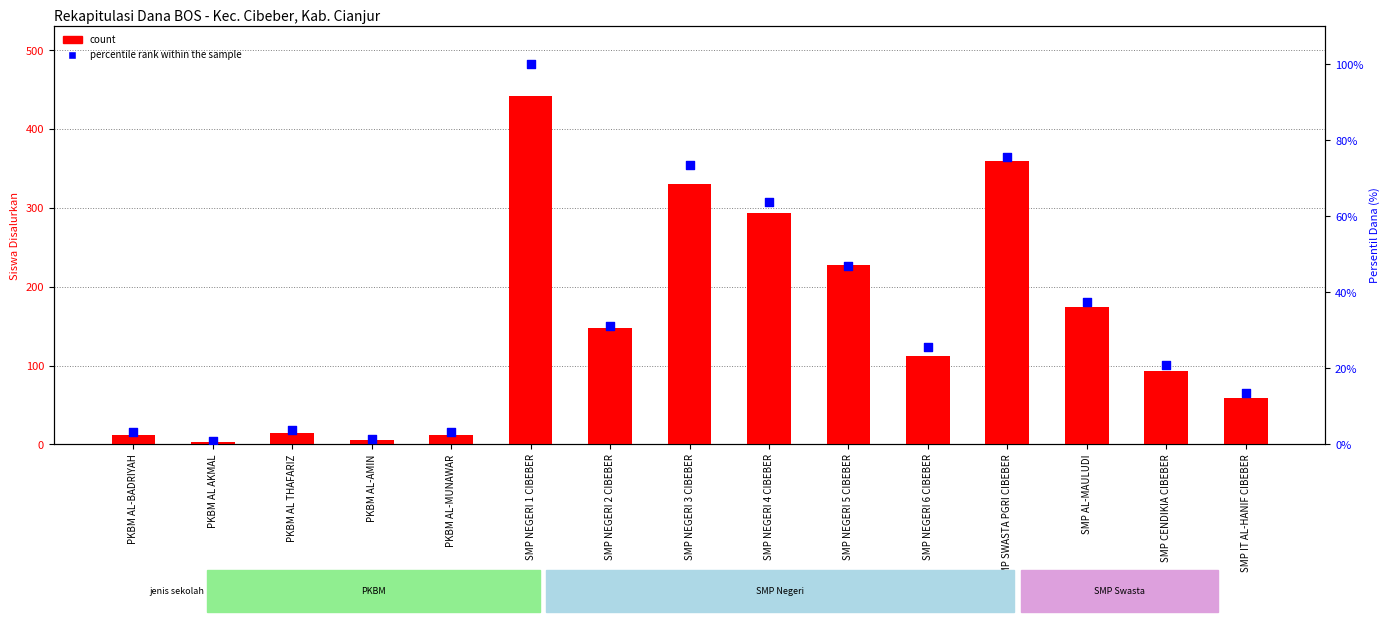

What are all the series names shown in the legend?

count, percentile rank within the sample